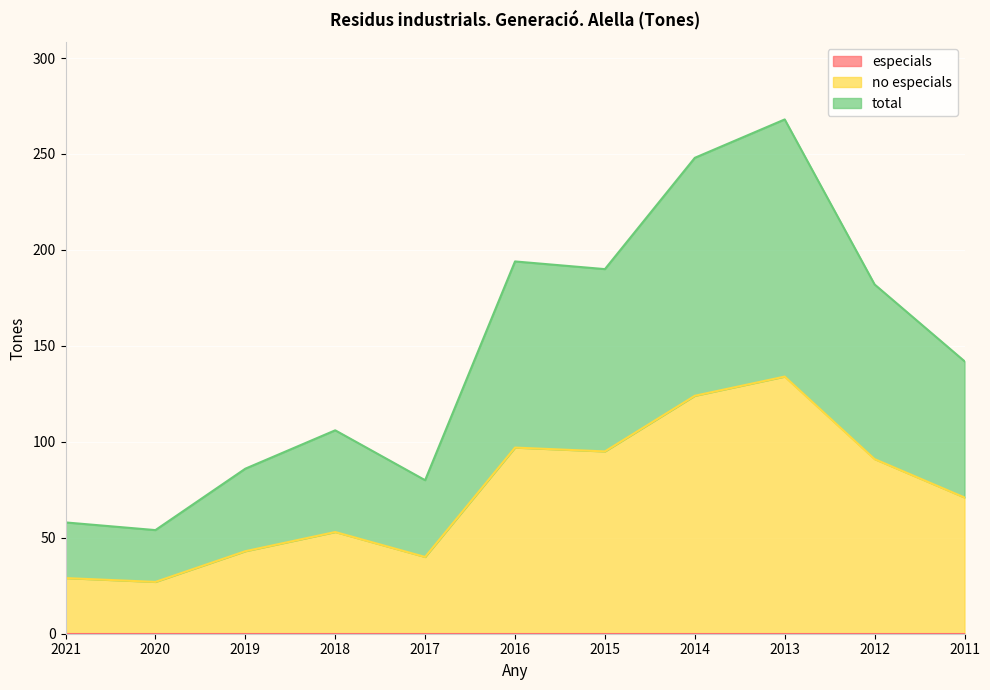

What is the value of the no especials point at the 8th from the left?

124